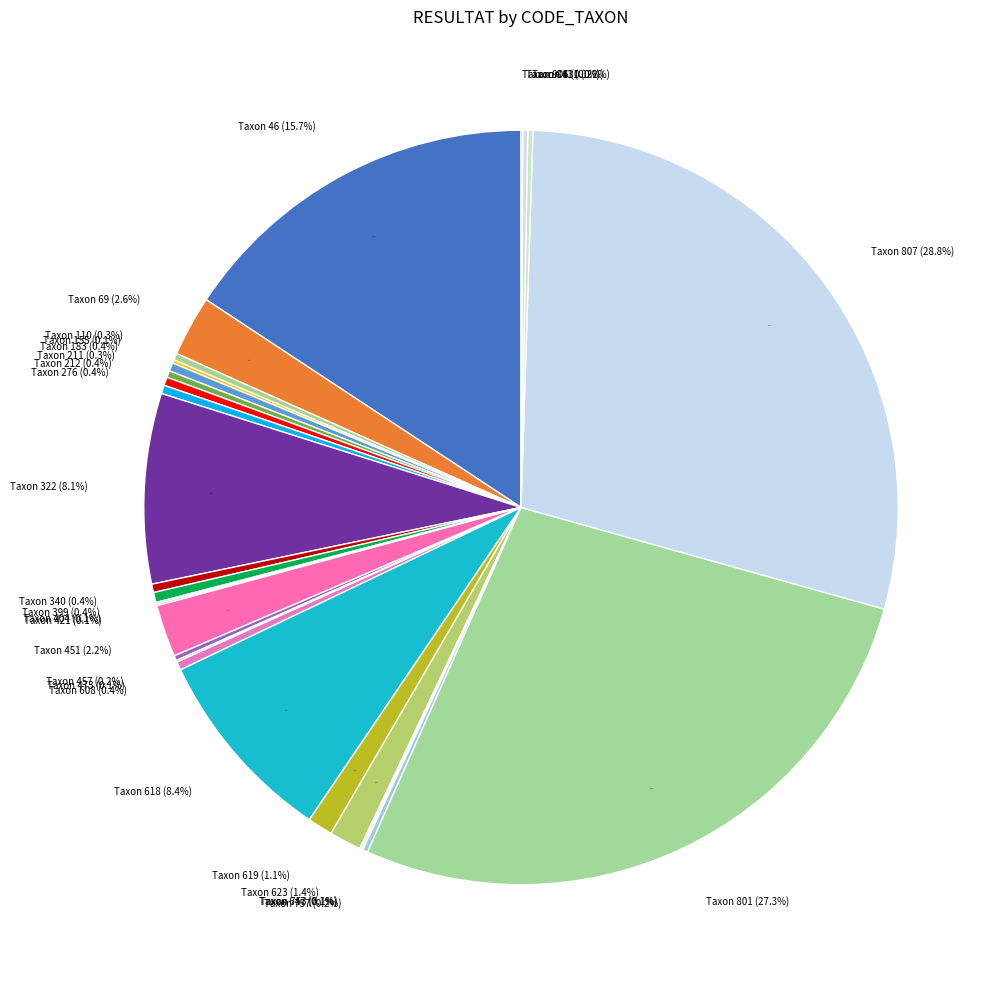

To the nearest percent, what is the difference between the 421 and 451 slice percentages?

2%